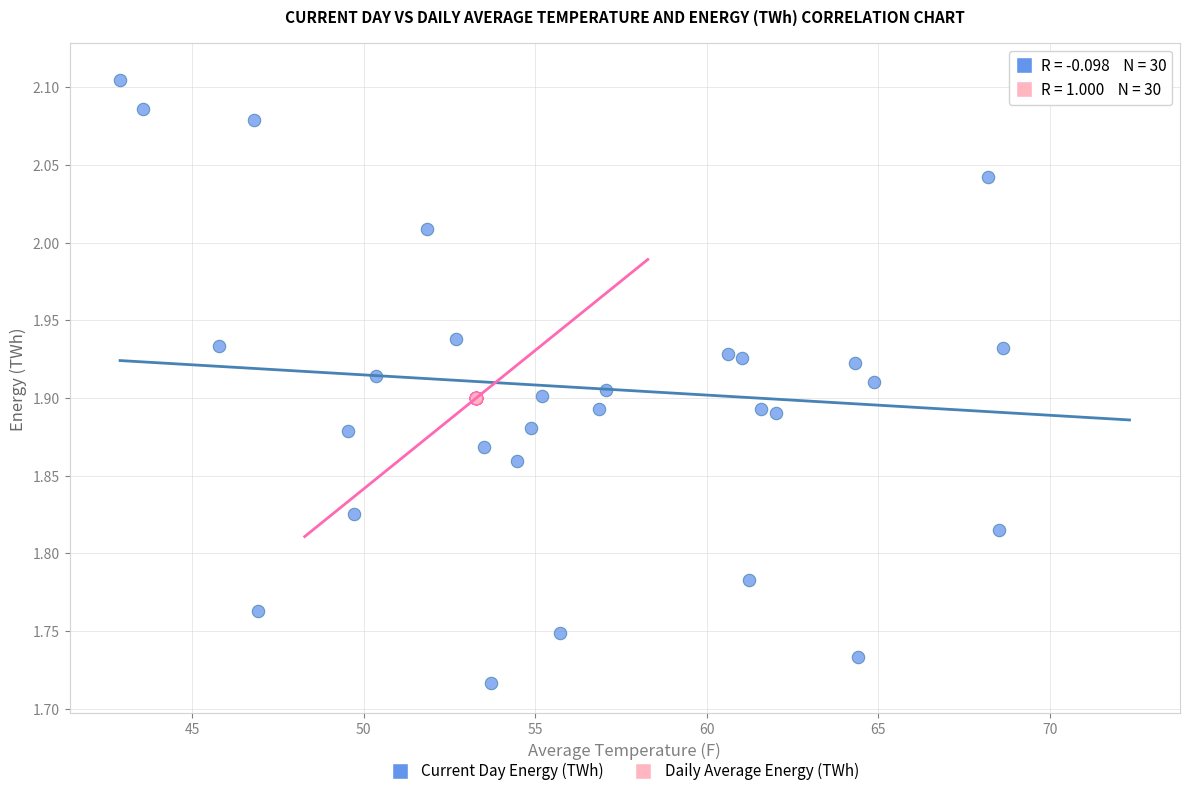

Which series reaches the maximum Y coordinate?

Current Day Energy (TWh)